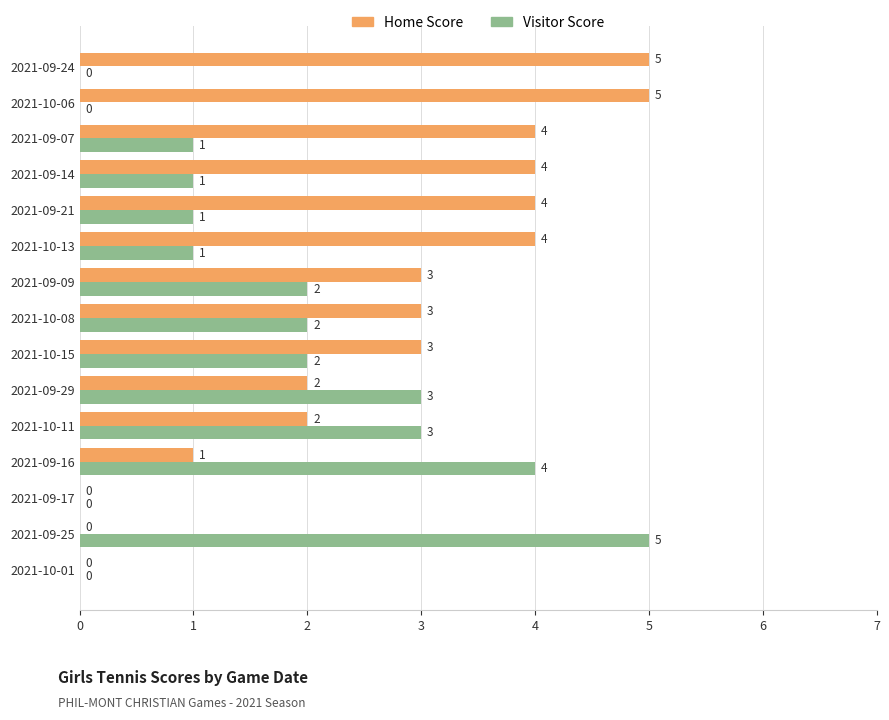

Is the value of Home Score at 2021-10-15 greater than the value of Visitor Score at 2021-09-21?

Yes